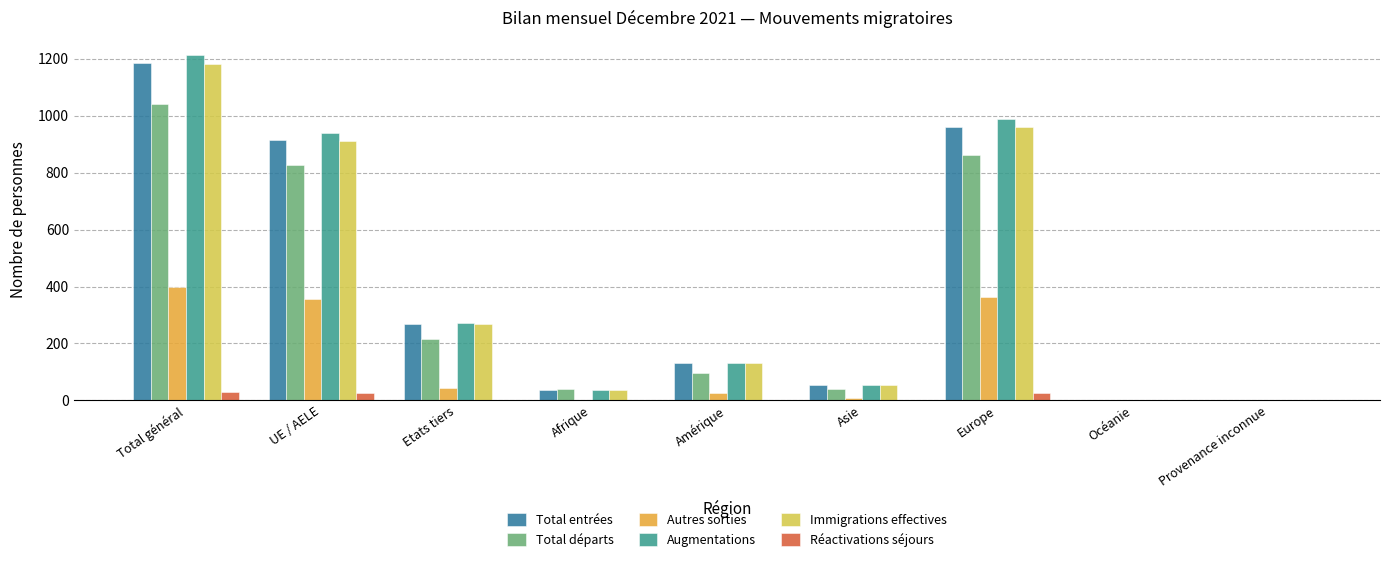

The value of Total départs at Etats tiers is 215. True or false?

True